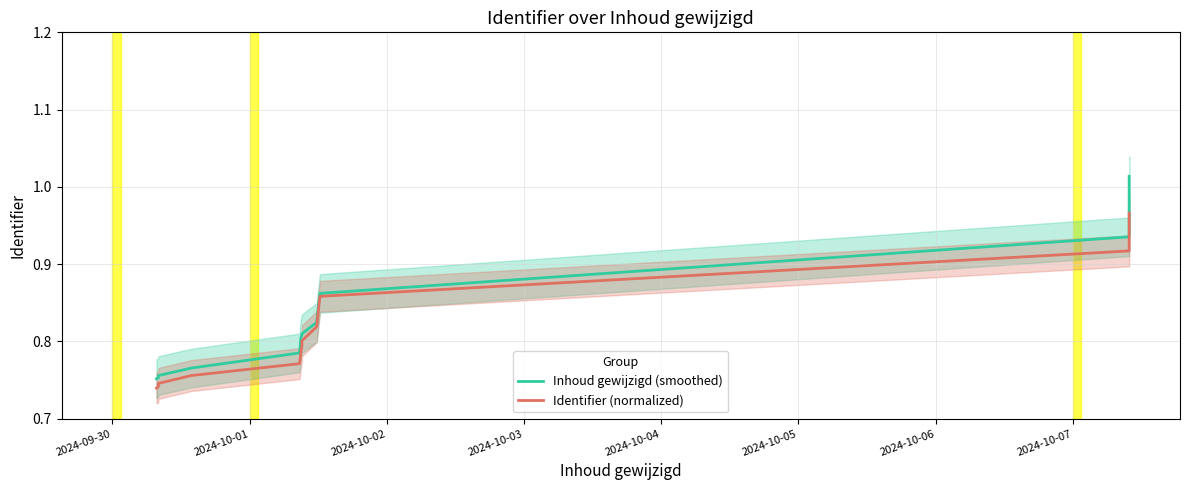

What are all the series names shown in the legend?

Inhoud gewijzigd (smoothed), Identifier (normalized)